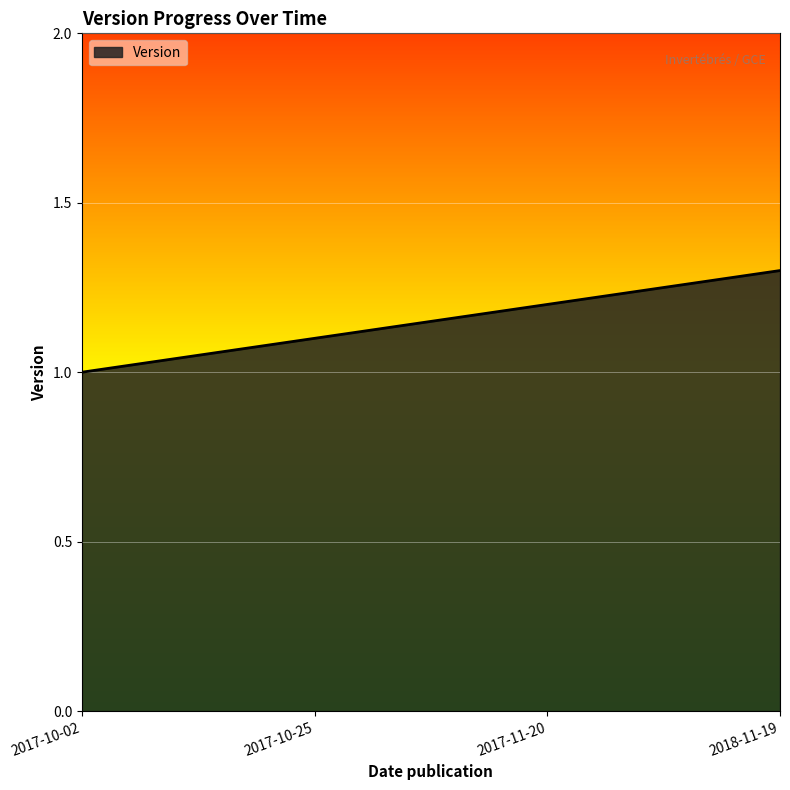

At which category does the chart reach its minimum across all series?

2017-10-02